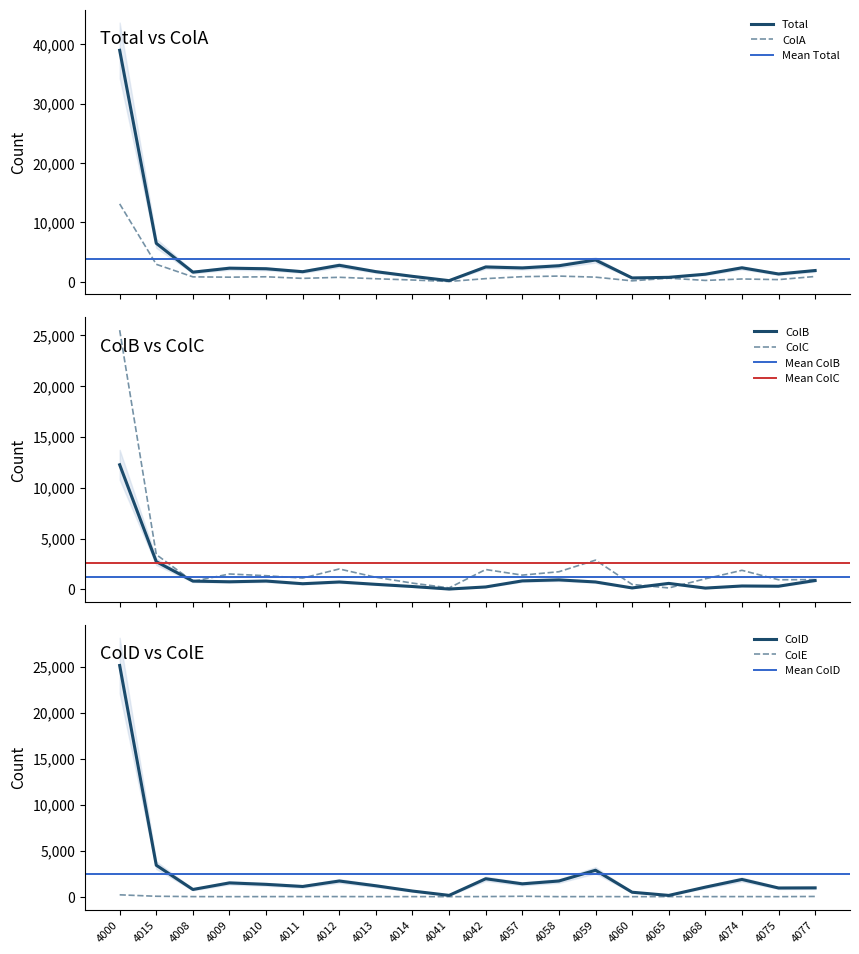

Is it true that ColC equals 667 at 4013?

False